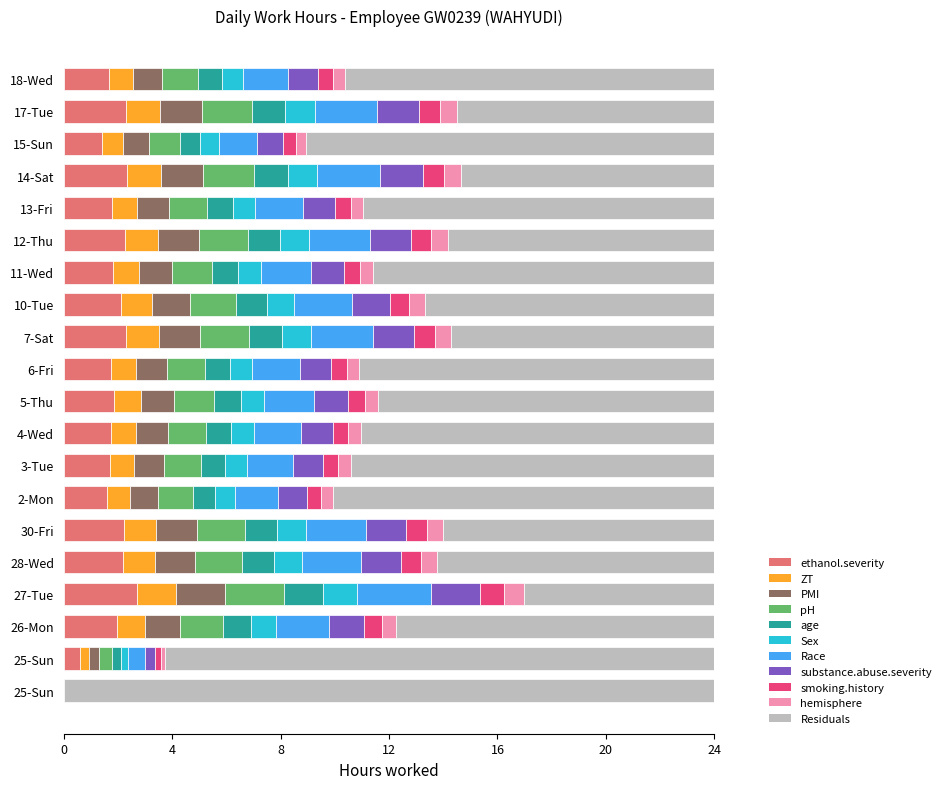

How many data points does each series have?

20